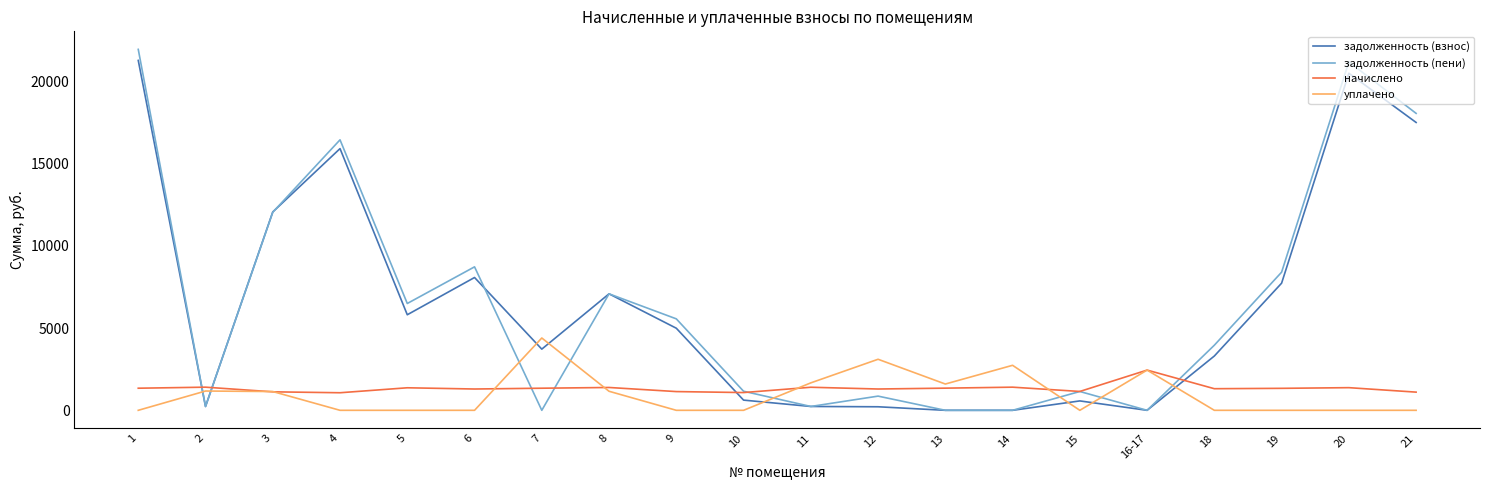

What is the spread (max minus min) of values at 16-17?

2444.0